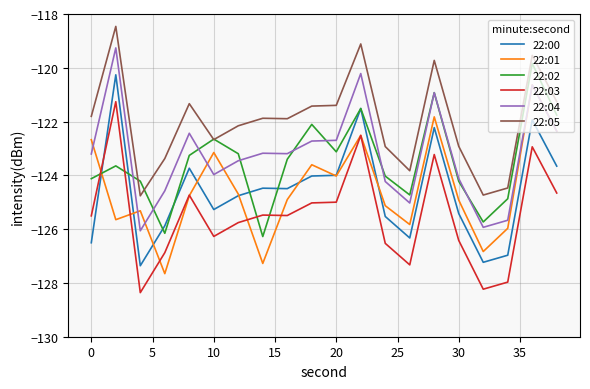

What is the difference between the maximum and minimum values in the 22:02 series?

6.4